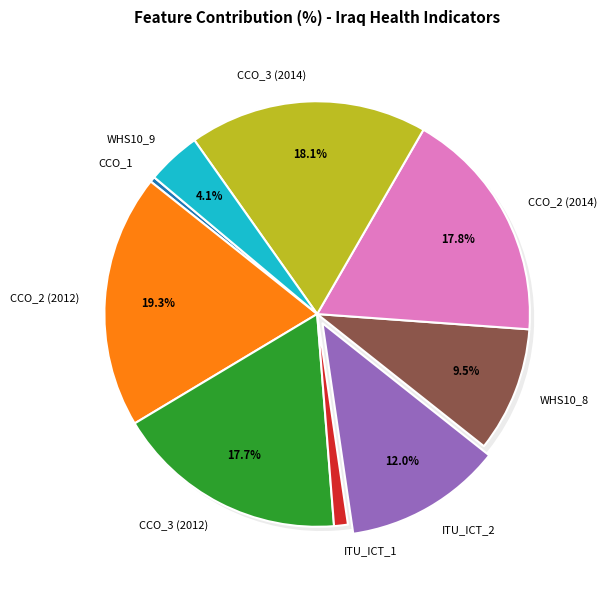

Is it true that ITU_ICT_2 is 12% of the pie?

True